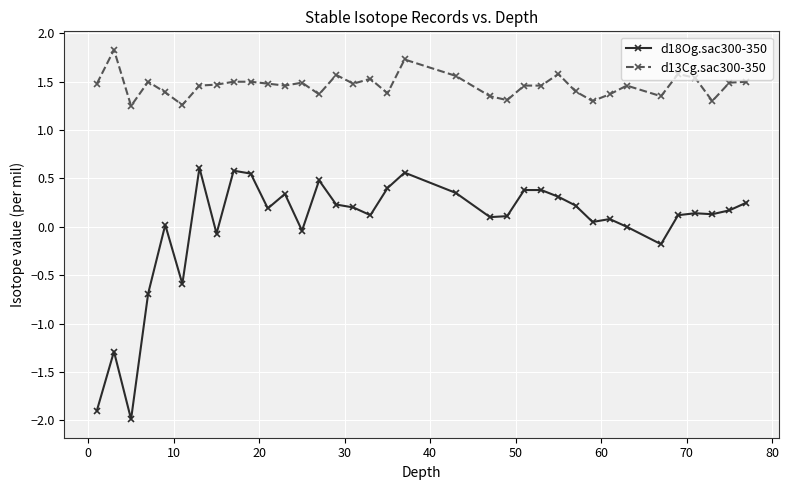

Which series has the largest range (max minus min)?

d18Og.sac300-350